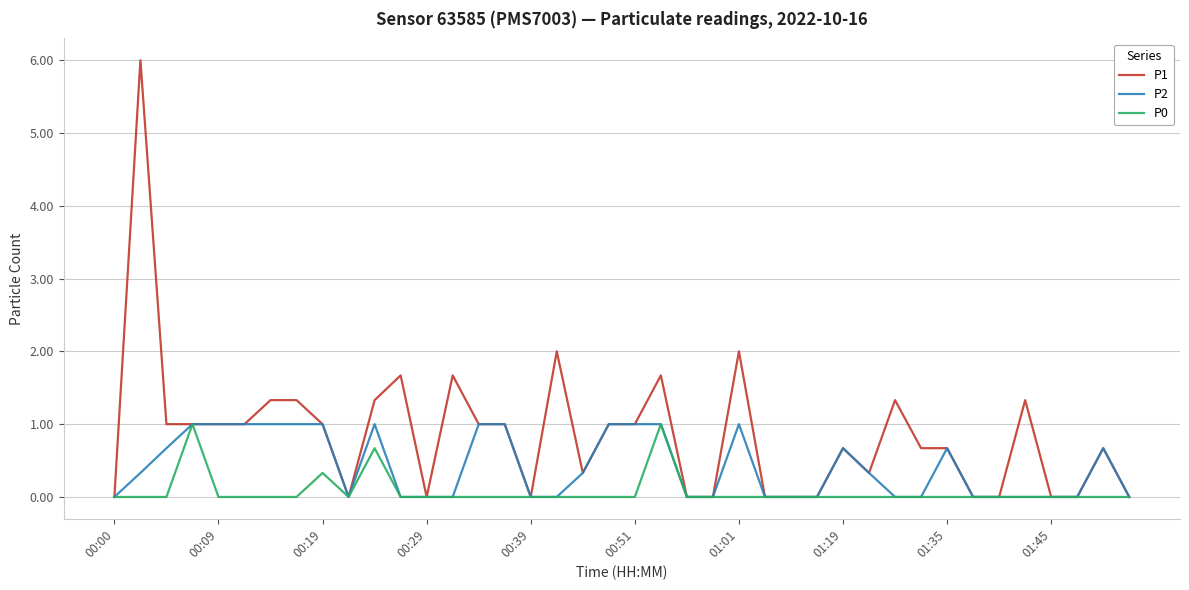

Which series has the widest spread of values?

P1